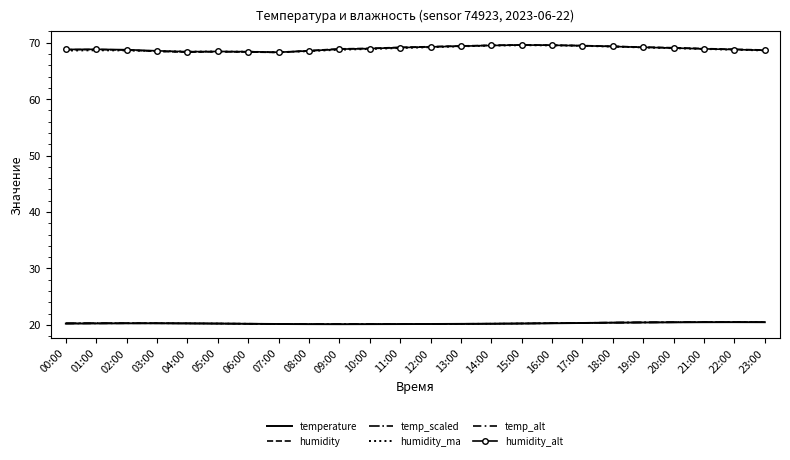

True or false: temperature and humidity_alt intersect in this chart.

False